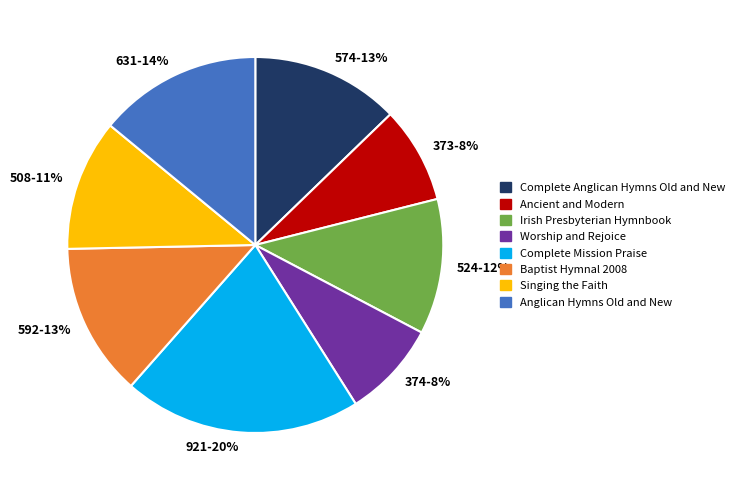

What percentage is the 631-14% slice, to the nearest percent?

14%